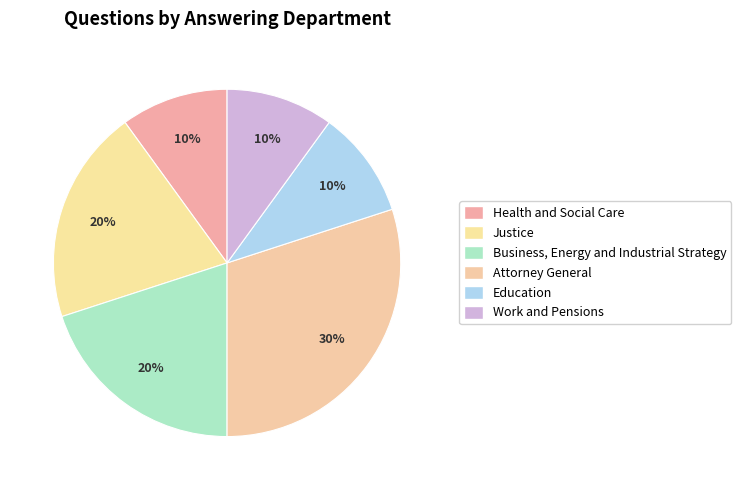

To the nearest percent, what portion does Education represent?

10%